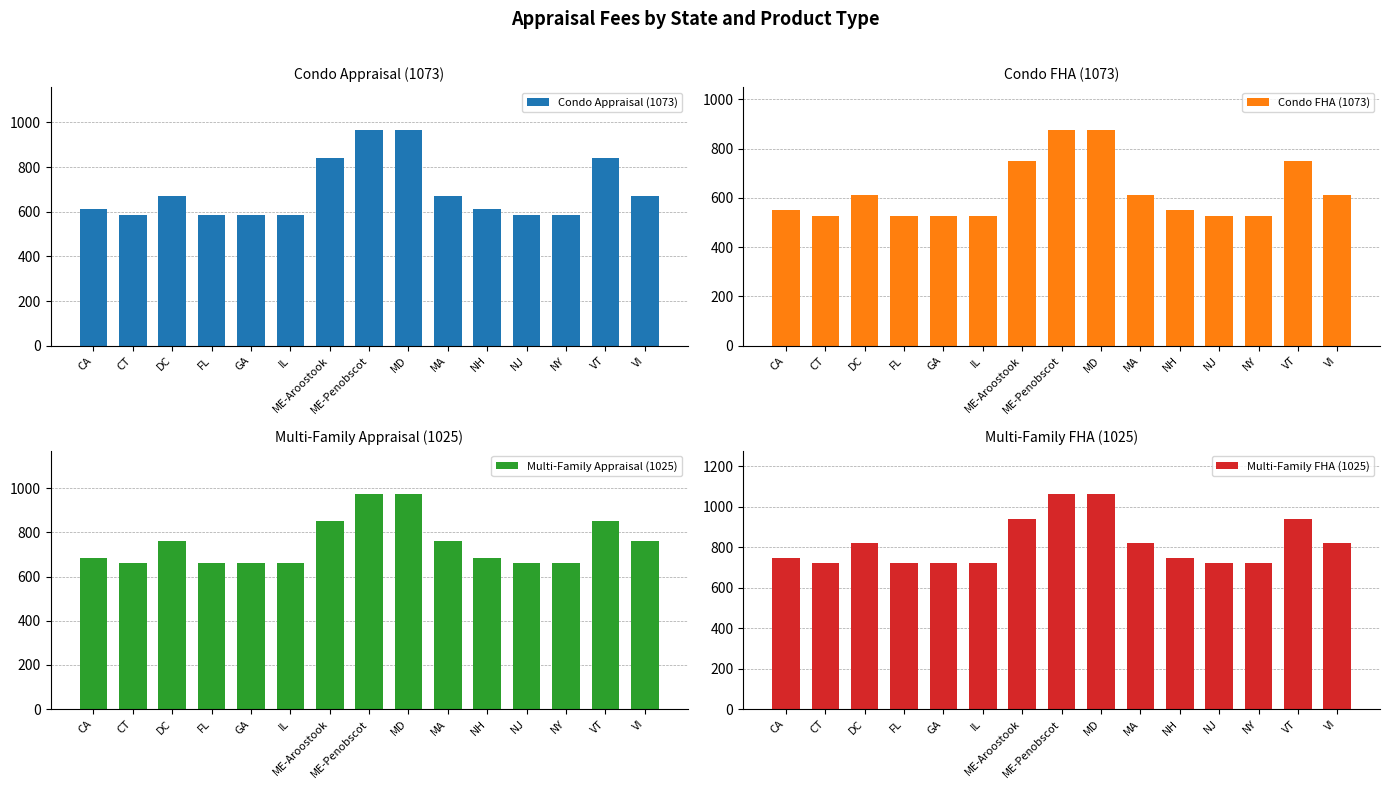

Rank the series at VI from highest to lowest value.

Multi-Family FHA (1025), Multi-Family Appraisal (1025), Condo Appraisal (1073), Condo FHA (1073)